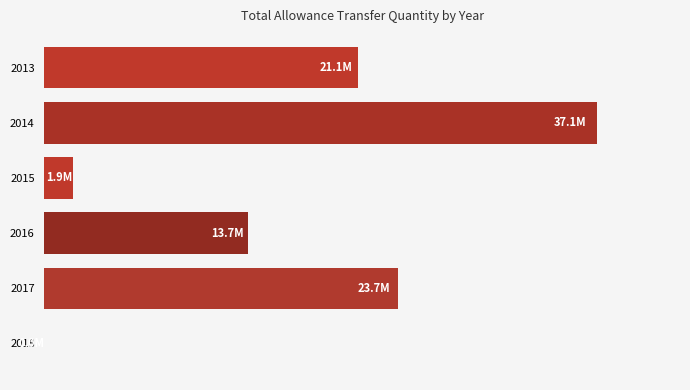

Are the bars horizontal?

Yes